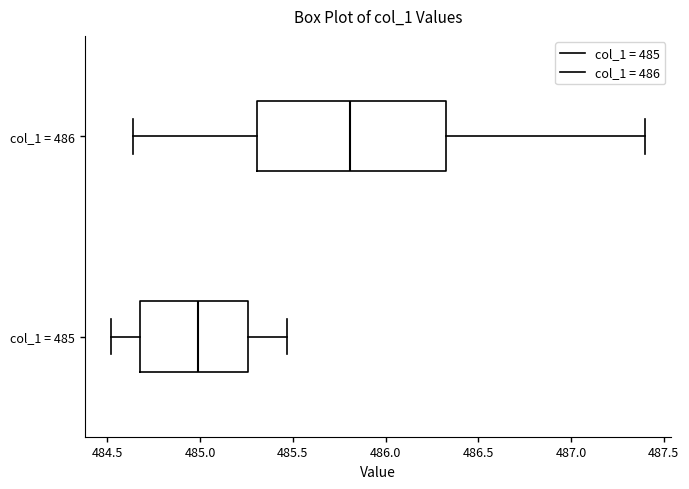

Which box's median line is the furthest to the left?

col_1 = 485